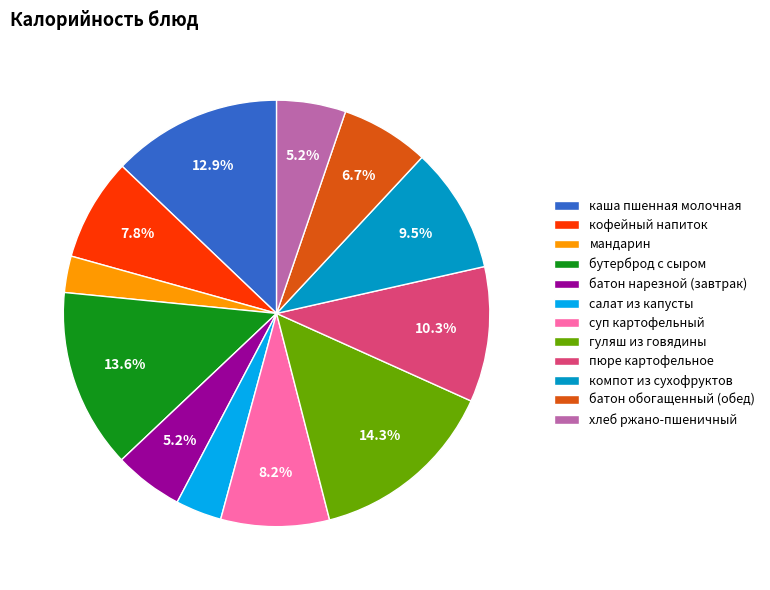

Combined, do каша пшенная молочная and мандарин account for over 50%?

No